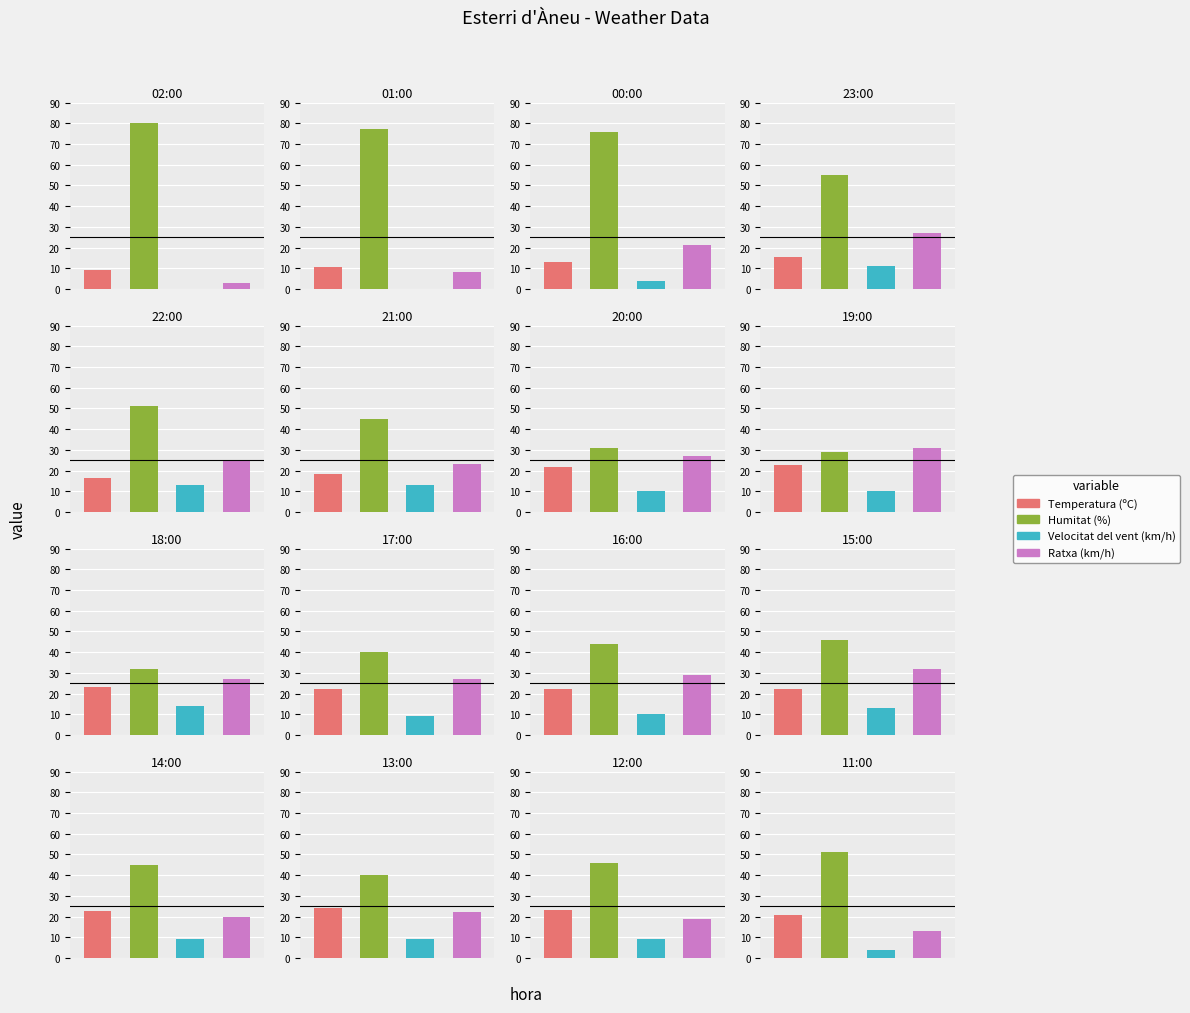

What is the highest value of the Temperatura (ºC) series?

23.9